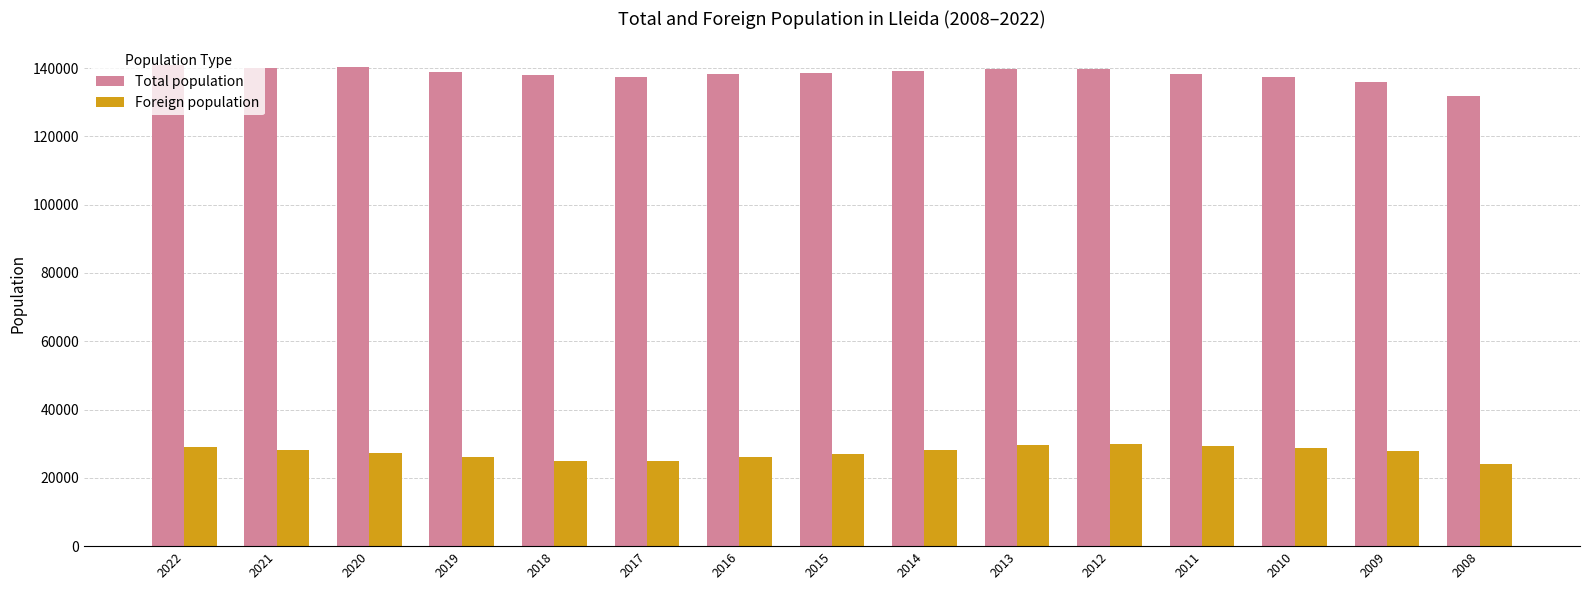

What is the approximate value of Total population at 2010, to the nearest 10?

137390